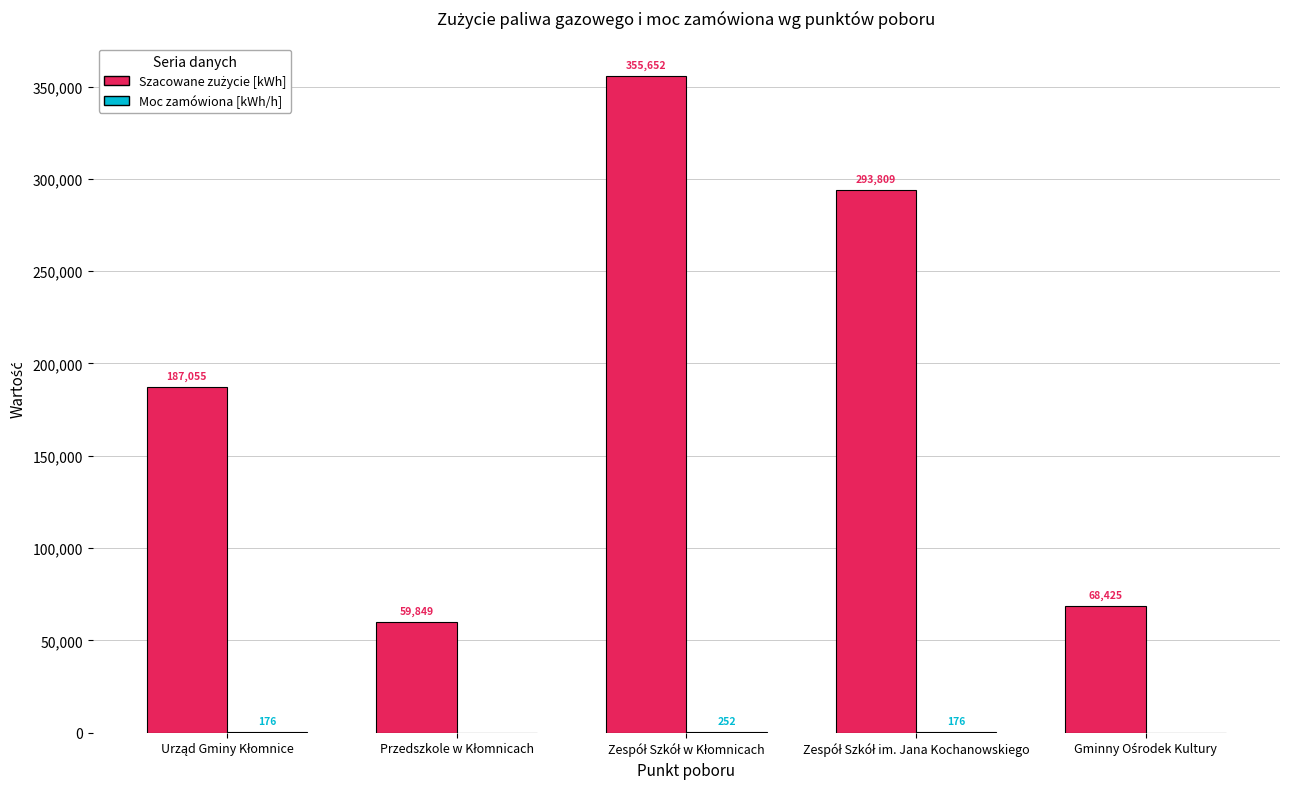

What is the greatest value displayed?

355652